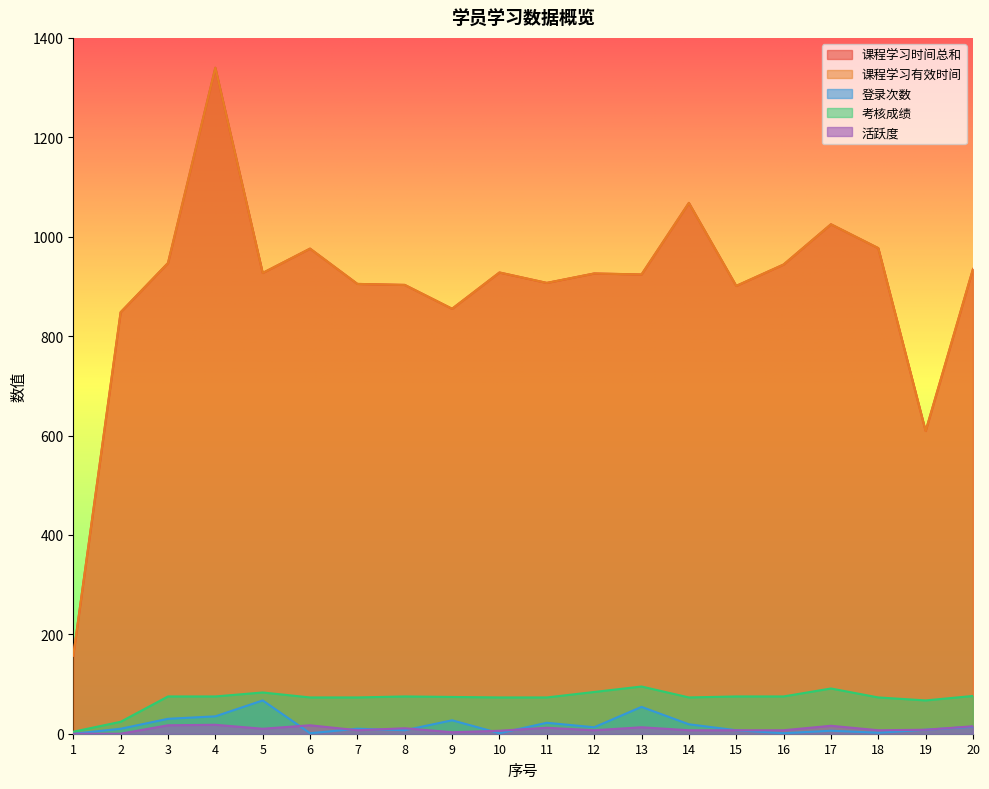

True or false: 活跃度 and 课程学习有效时间 intersect in this chart.

False